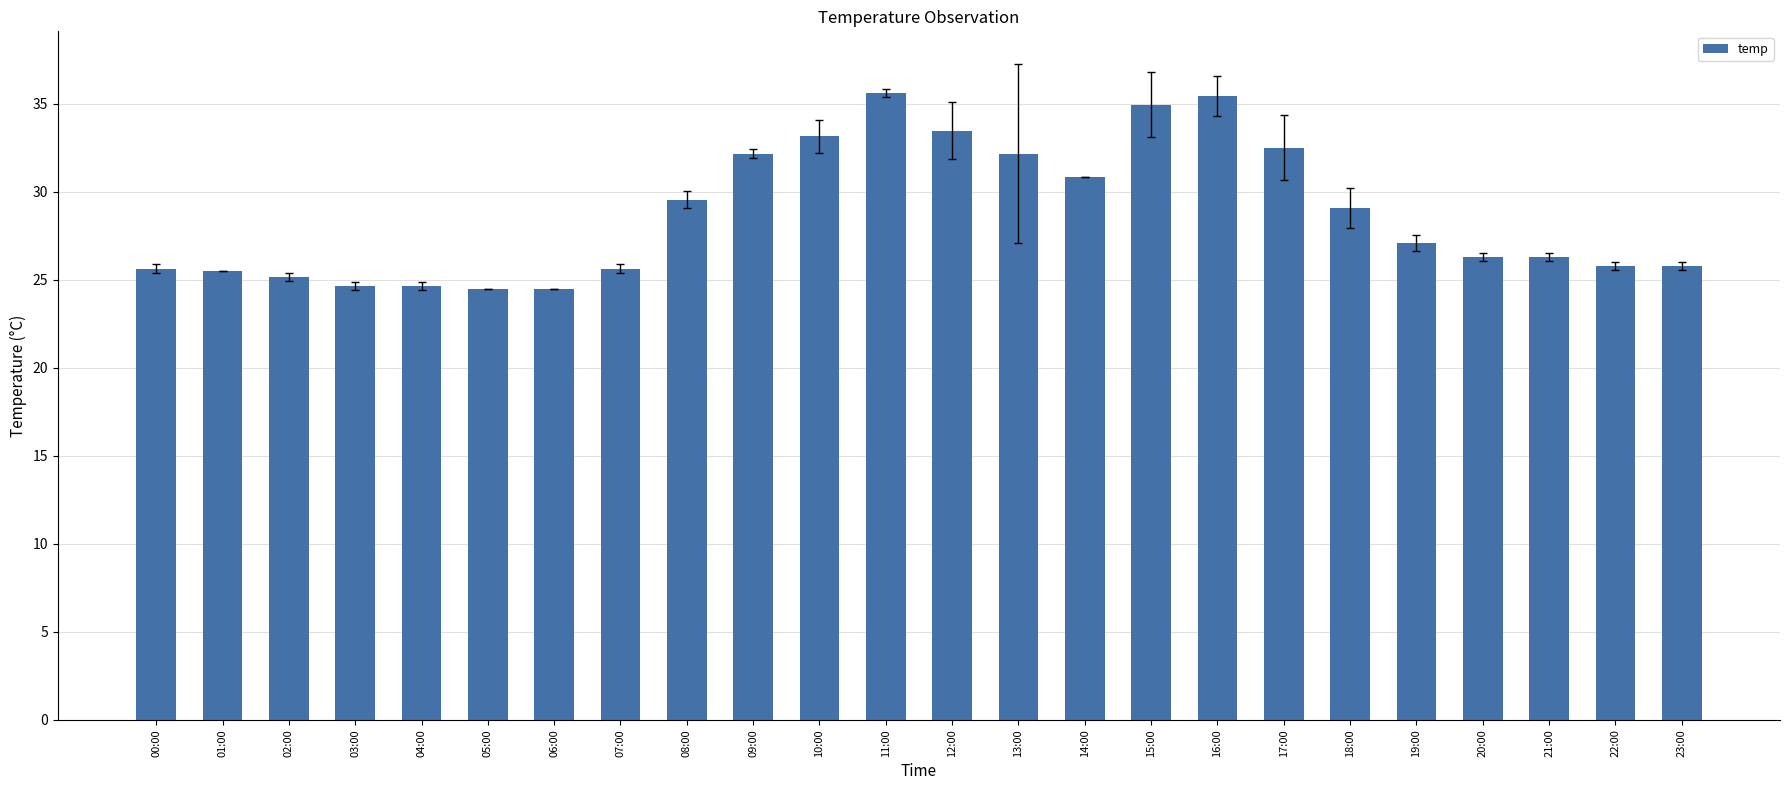

What is the approximate value at 13:00?

32.2